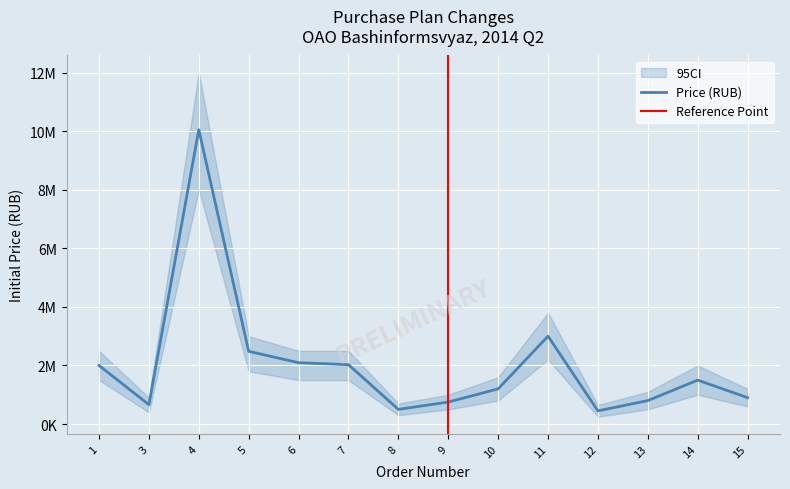

At which label is the value closest to 5250000?

11